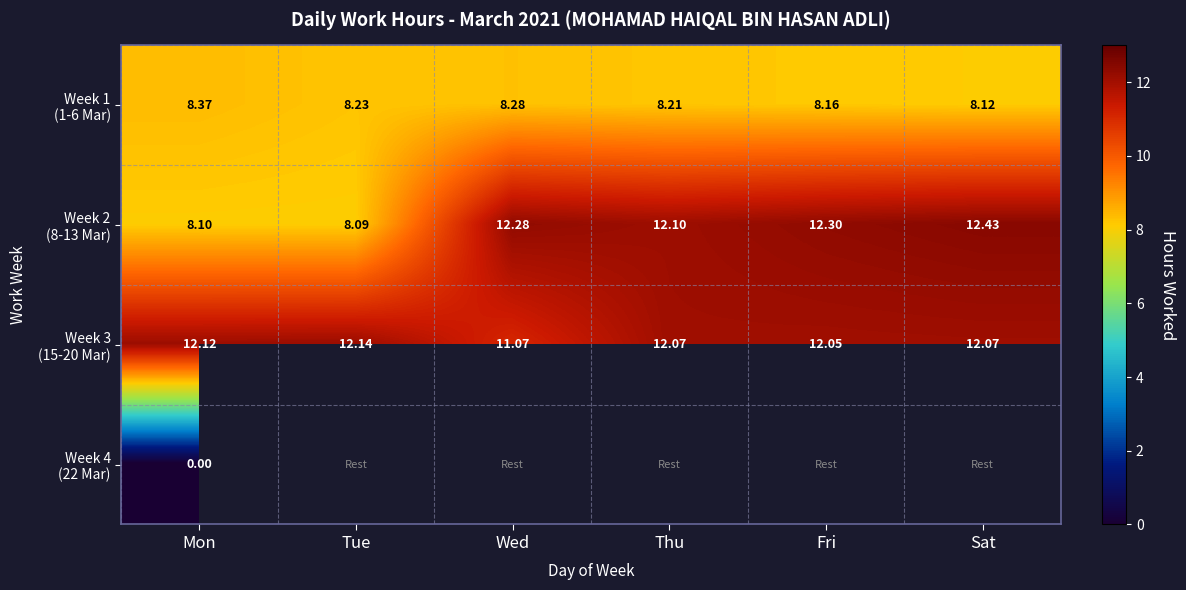

At which label does Week 1 (1-6 Mar) reach its minimum?

Sat